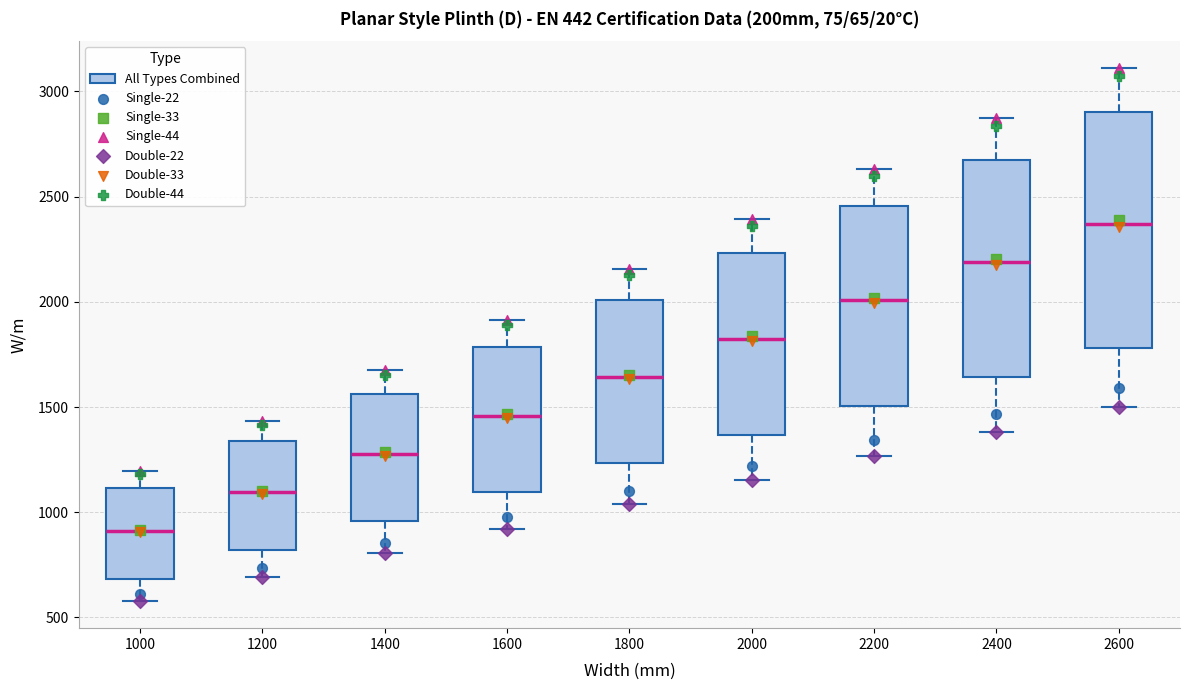

Where does the upper whisker of the box at x = 1600 end on the y-axis? The values are not printed on the chart, so give them approximately, as read against the axis.

1900